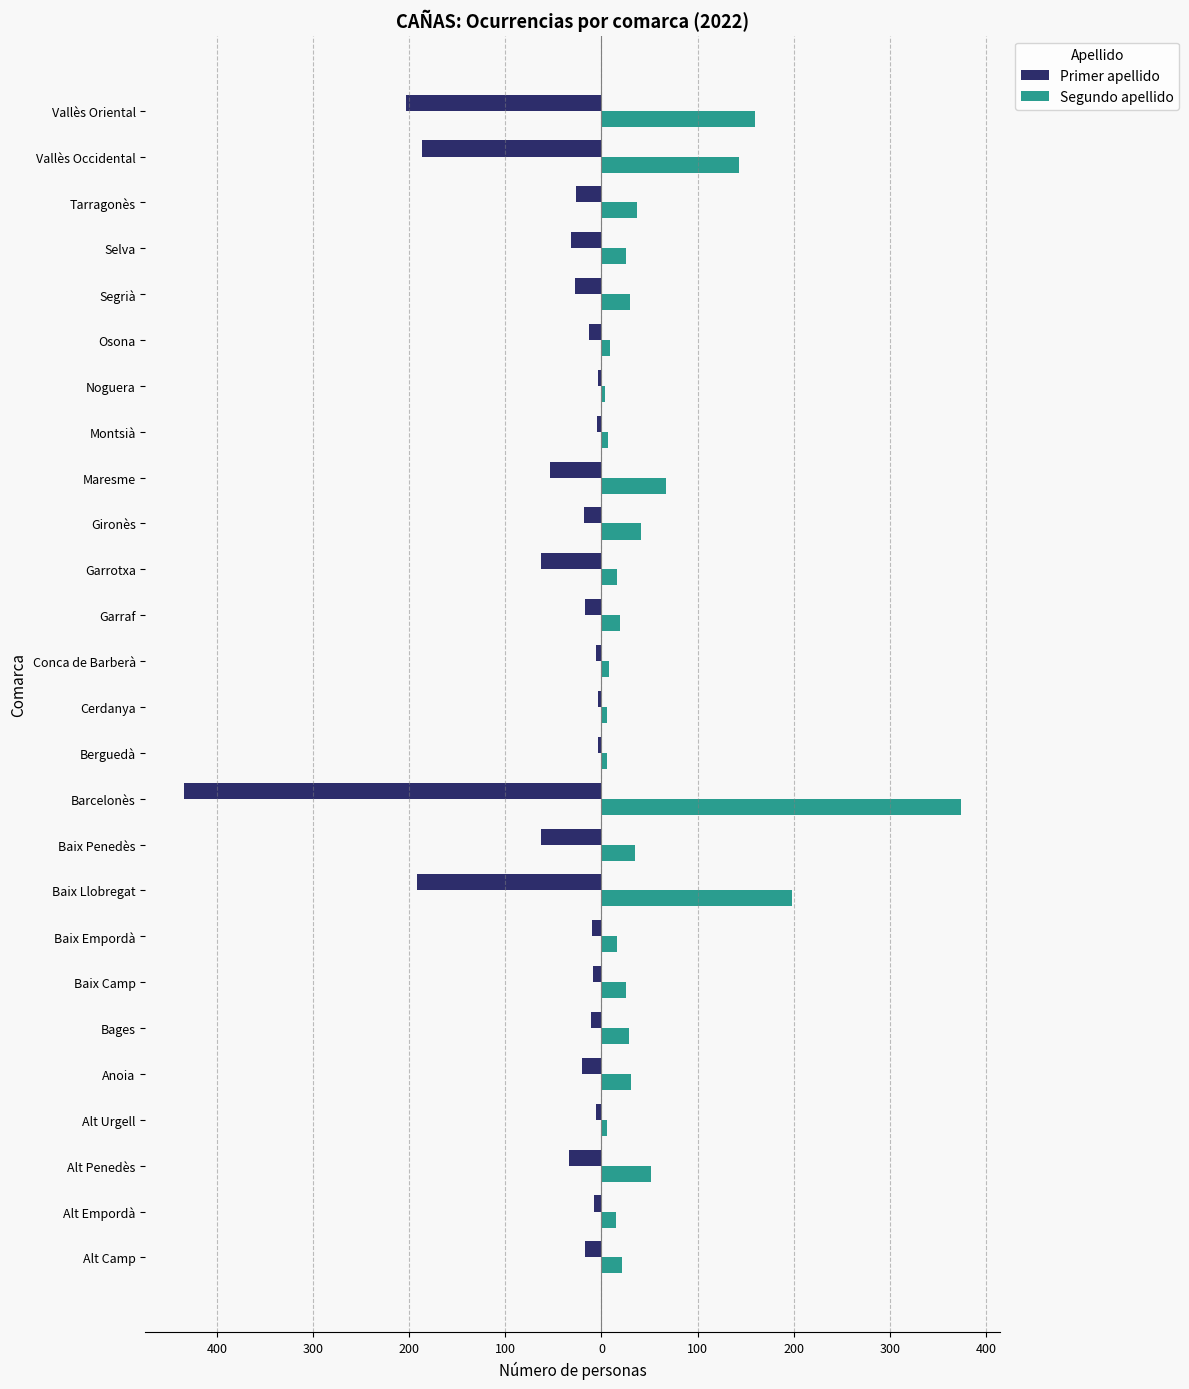

Which series has the largest range (max minus min)?

Primer apellido